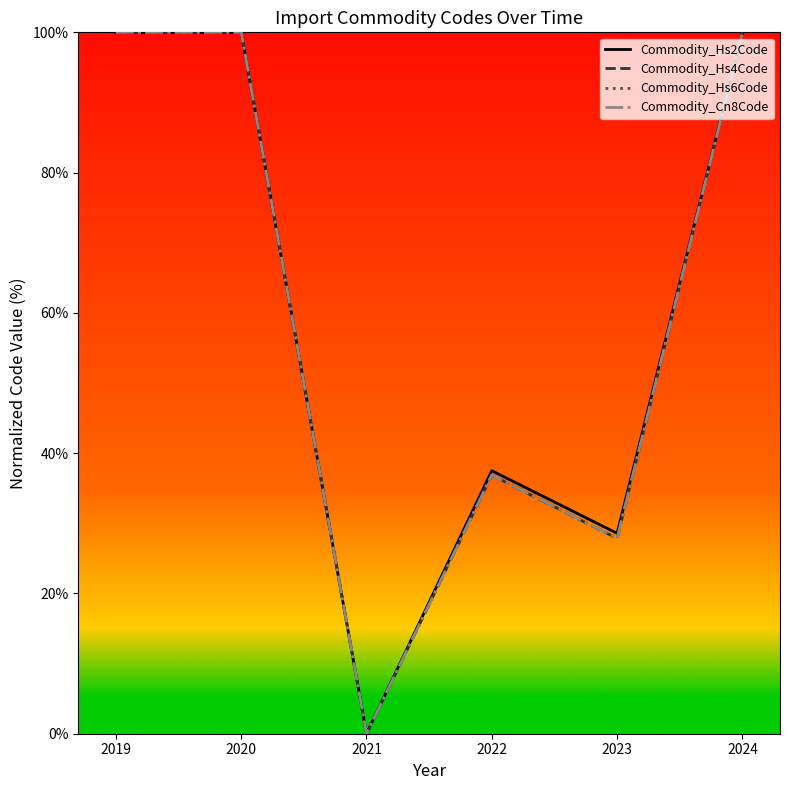

How many positive values does the Commodity_Hs4Code series have?

5